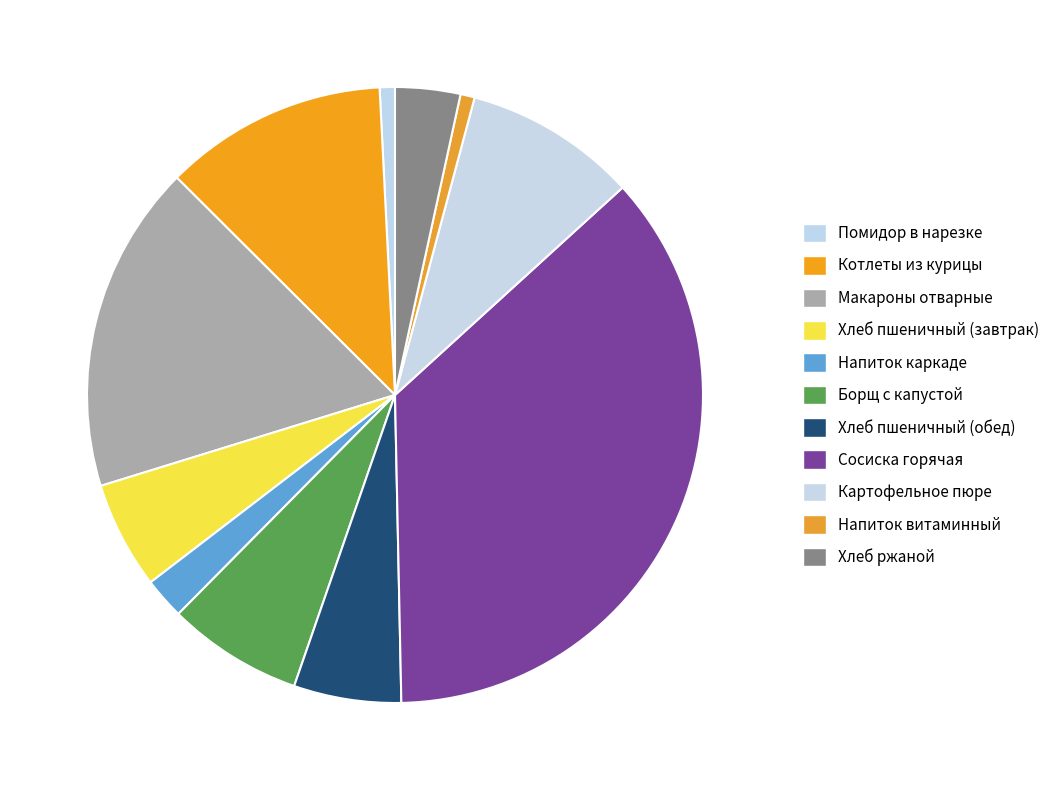

How many slices are in this pie chart?

11